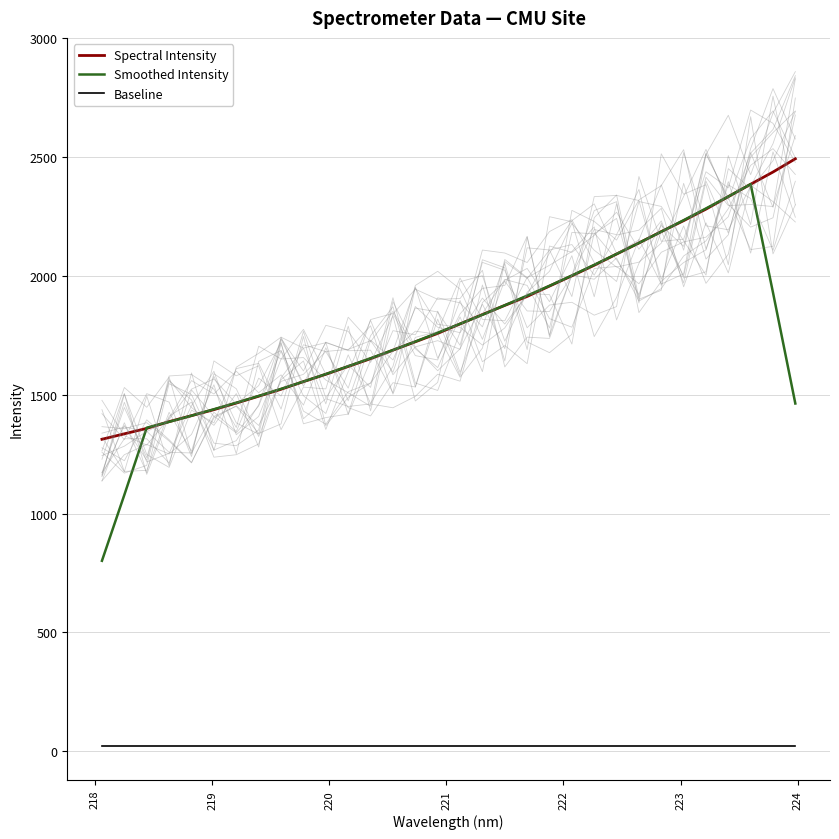

True or false: Baseline and Spectral Intensity intersect in this chart.

False